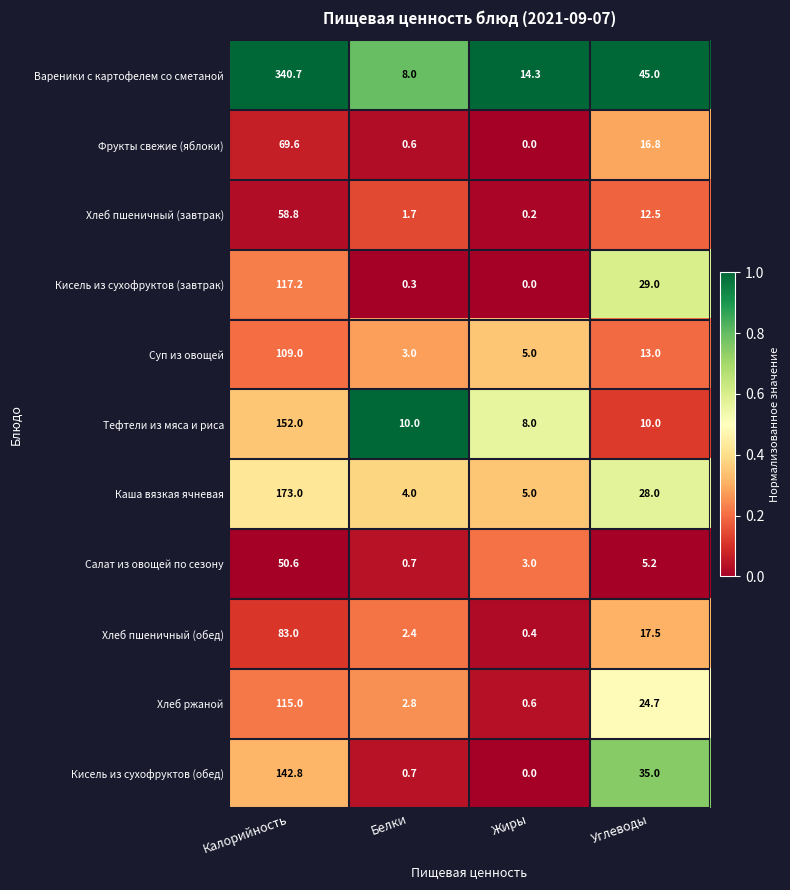

How many positive values does the Кисель из сухофруктов (обед) series have?

3